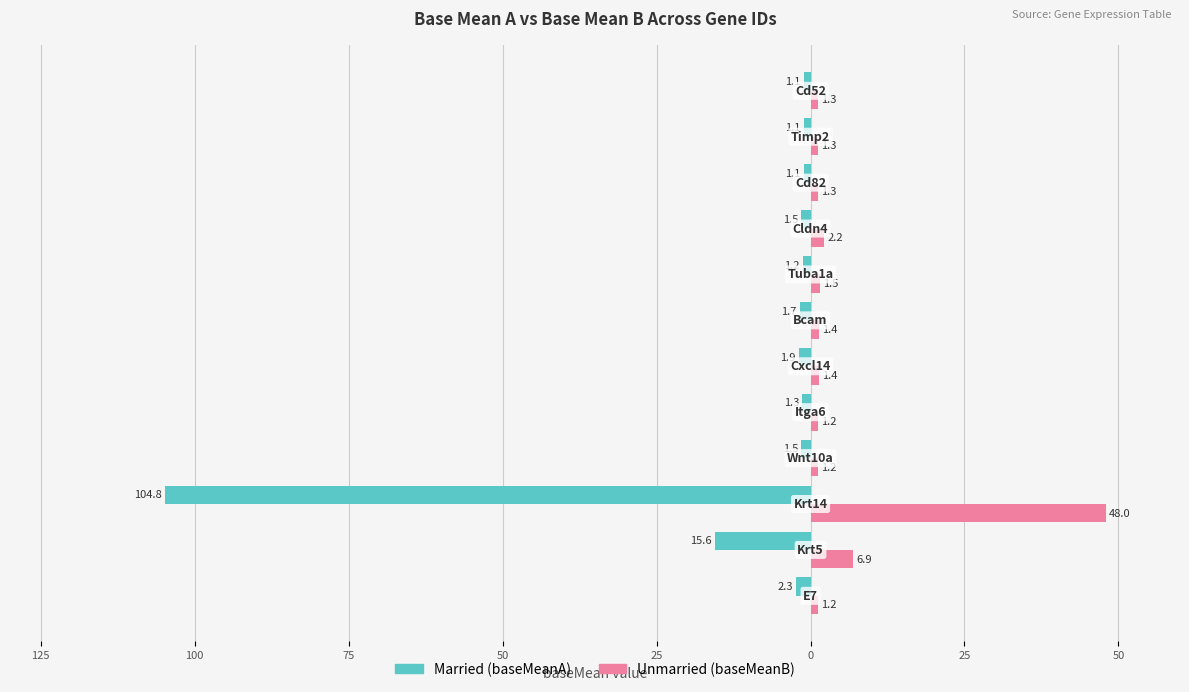

Reading left to right, what are all the values shown in this chart?

baseMeanA: -2.3	-15.6	-104.8	-1.5	-1.3	-1.9	-1.7	-1.2	-1.5	-1.1	-1.1	-1.1
baseMeanB: 1.2	6.9	48.0	1.2	1.2	1.4	1.4	1.5	2.2	1.3	1.3	1.3